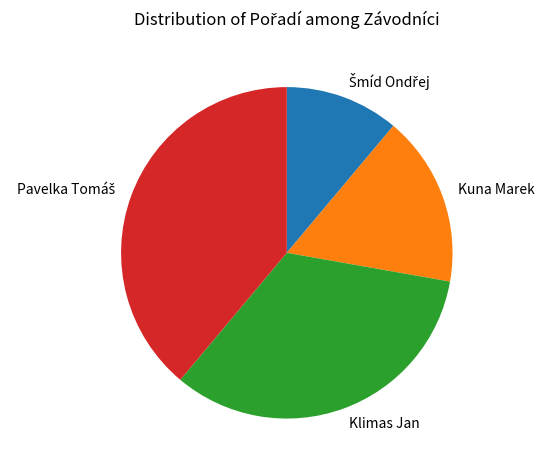

Is there any slice that represents more than half of the pie?

No